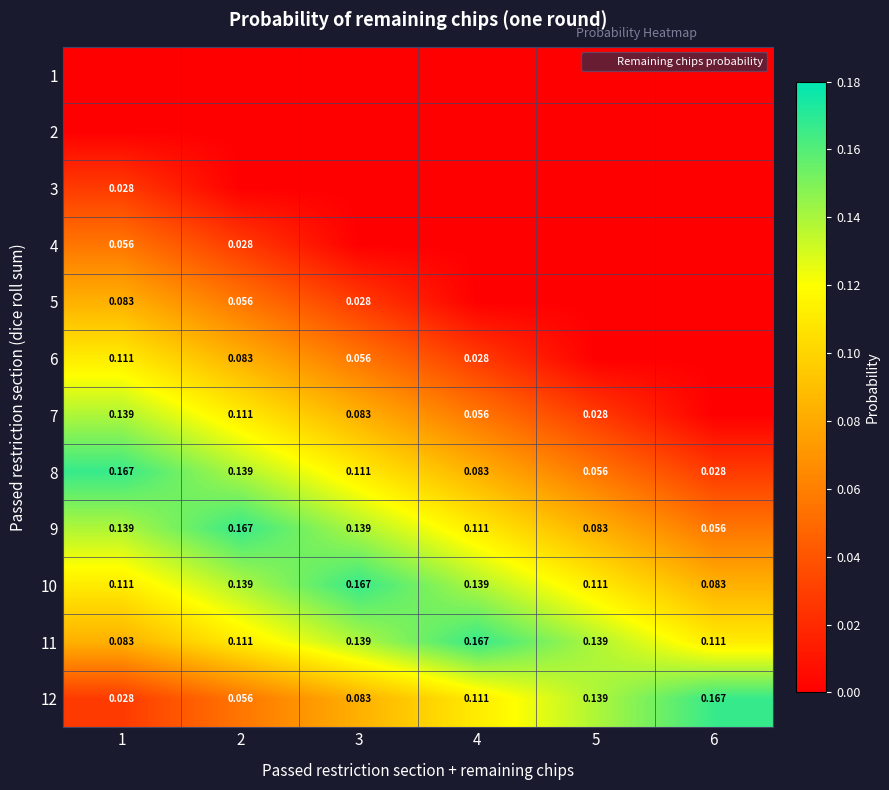

What is the greatest value displayed?

0.2